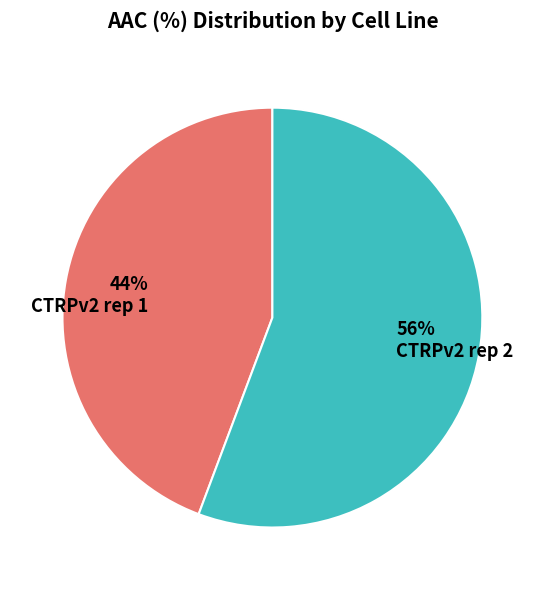

To the nearest percent, what is the combined percentage of CTRPv2 rep 1 and CTRPv2 rep 2?

100%